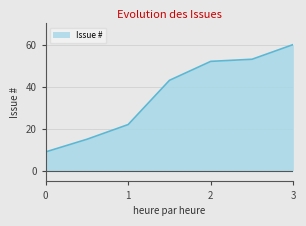

What is the difference between the maximum and minimum values?

51